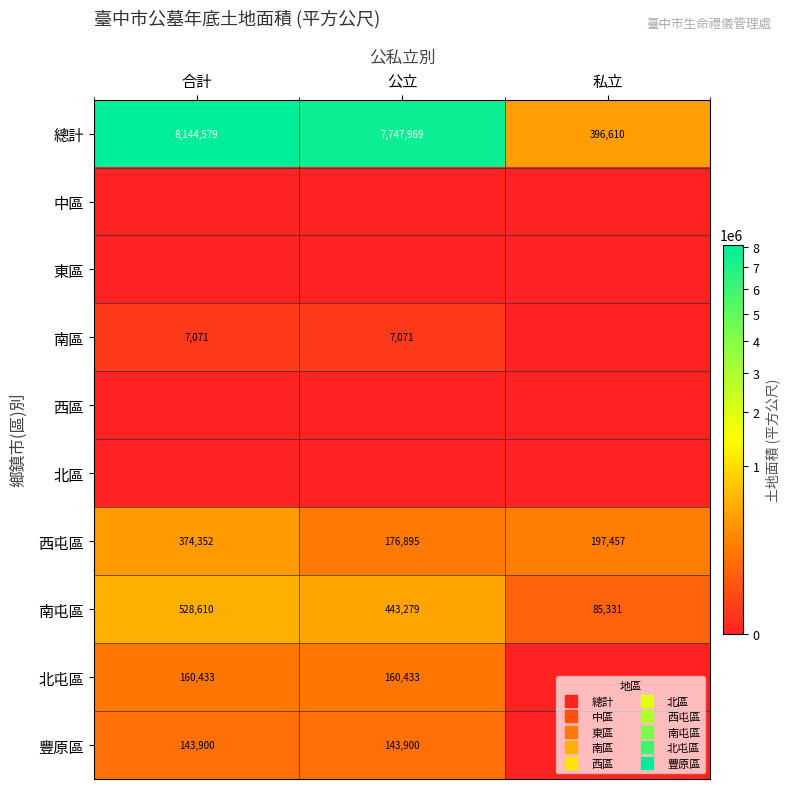

Between 合計 and 公立, which is larger?

合計